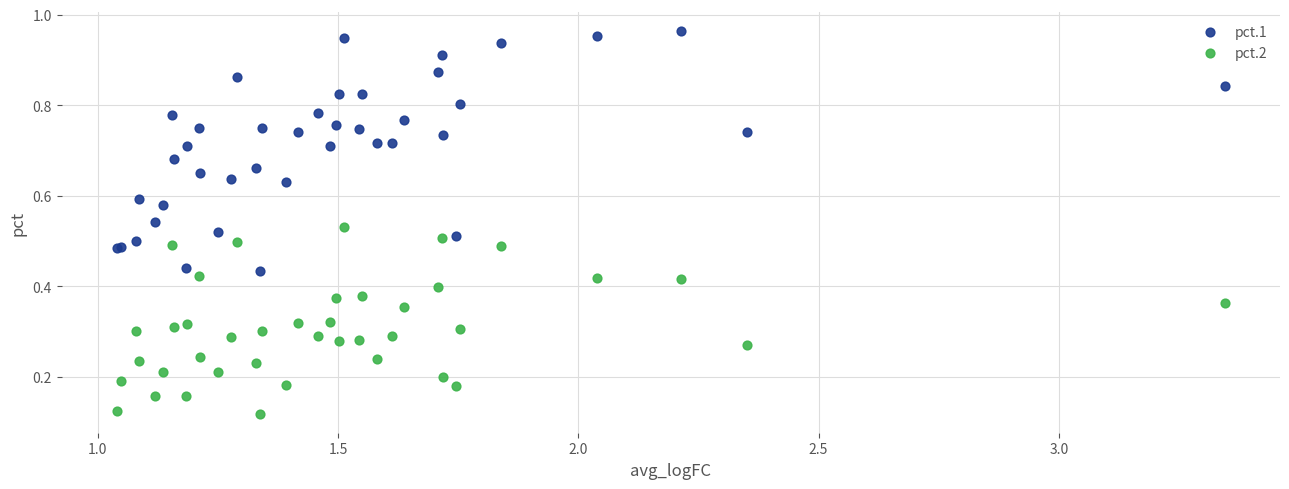

Which series contains the lowest Y value?

pct.2